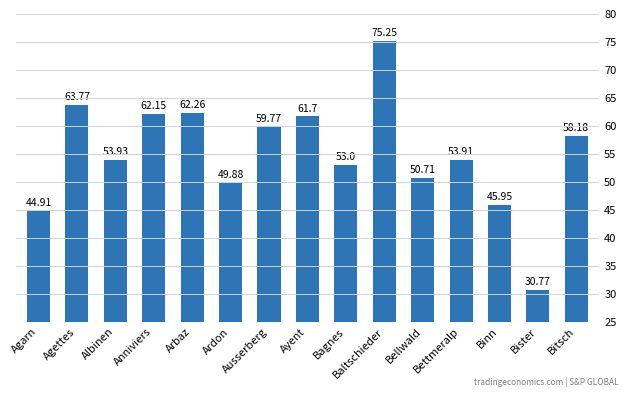

Reading left to right, what are all the values shown in this chart?

44.9	63.8	53.9	62.1	62.3	49.9	59.8	61.7	53.0	75.2	50.7	53.9	46.0	30.8	58.2